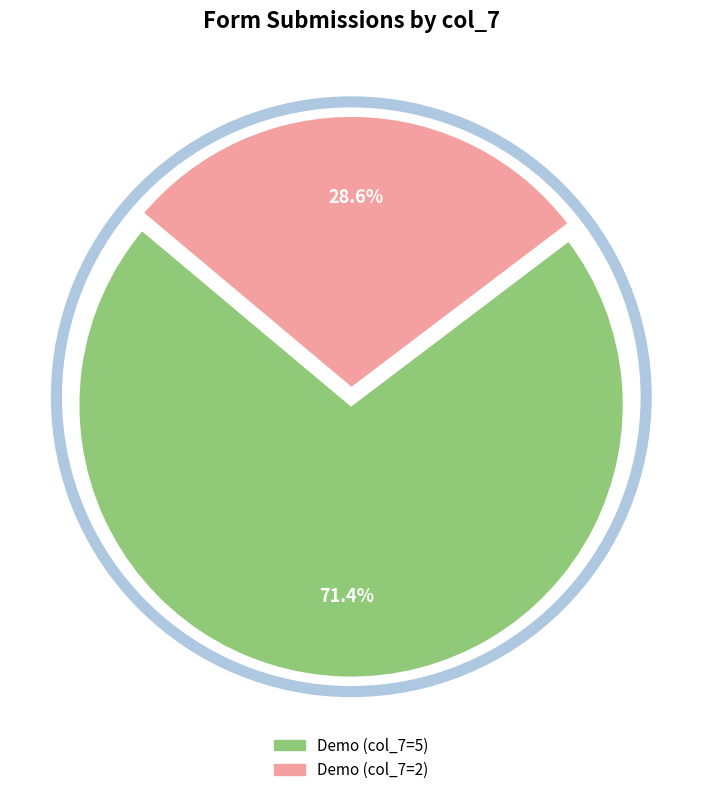

Is there a majority slice in this chart?

Yes